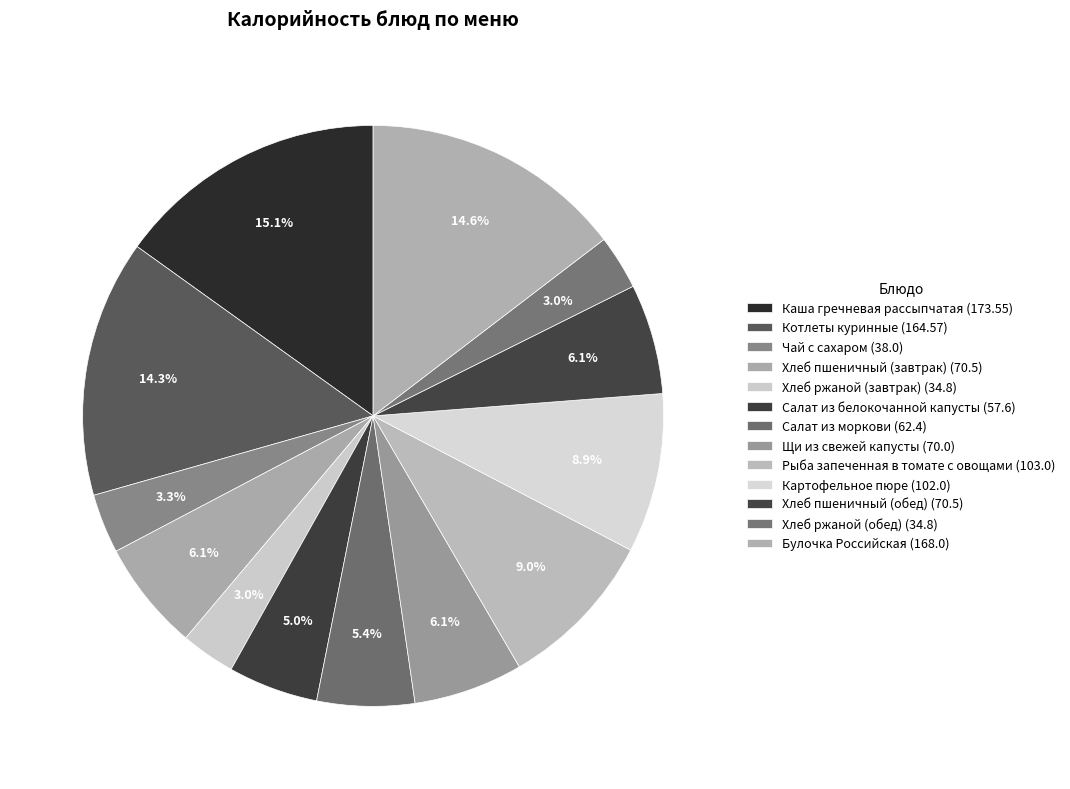

To the nearest percent, what is the difference between the Салат из моркови and Хлеб ржаной (обед) slice percentages?

2%